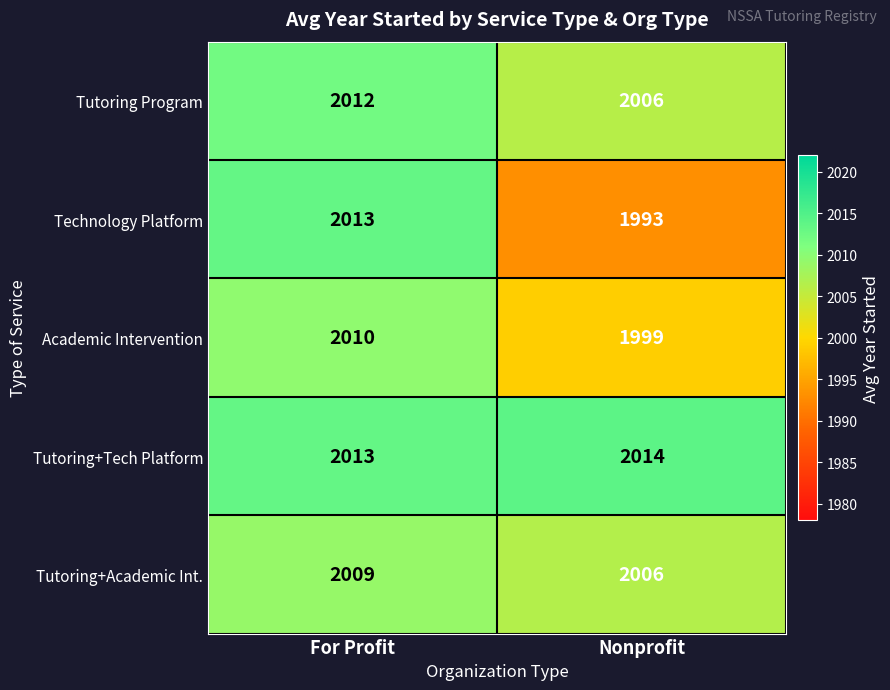

List the labels in order of Technology Platform value, smallest first.

Nonprofit, For Profit